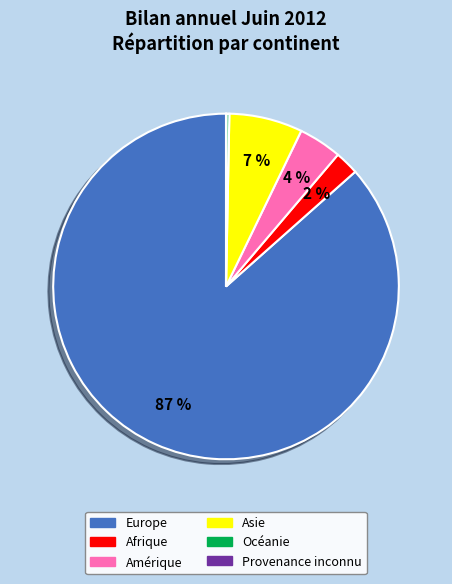

Which has a higher value, Océanie or Amérique?

Amérique